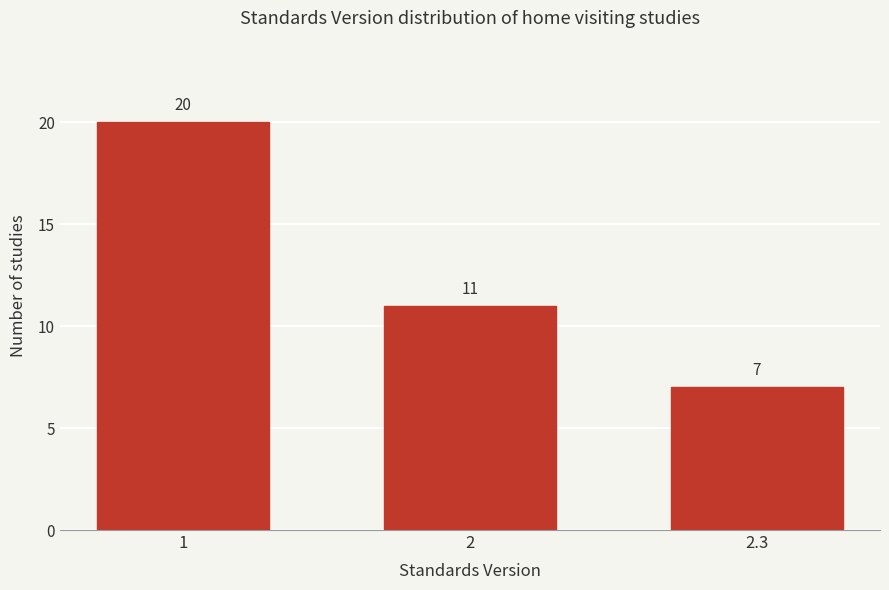

Reading left to right, extract all data points from this chart.

20	11	7